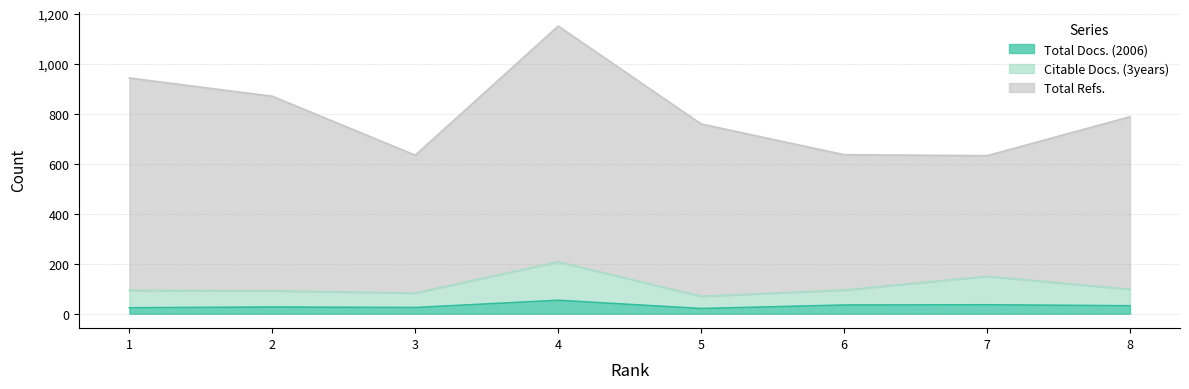

How many interior local peaks does the Citable Docs. (3years) series have?

2